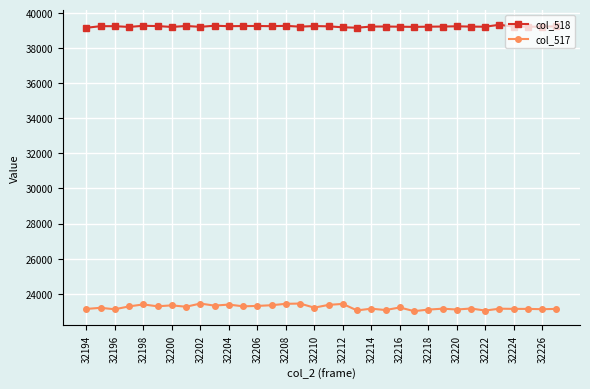

How many categories are shown in the chart?

34